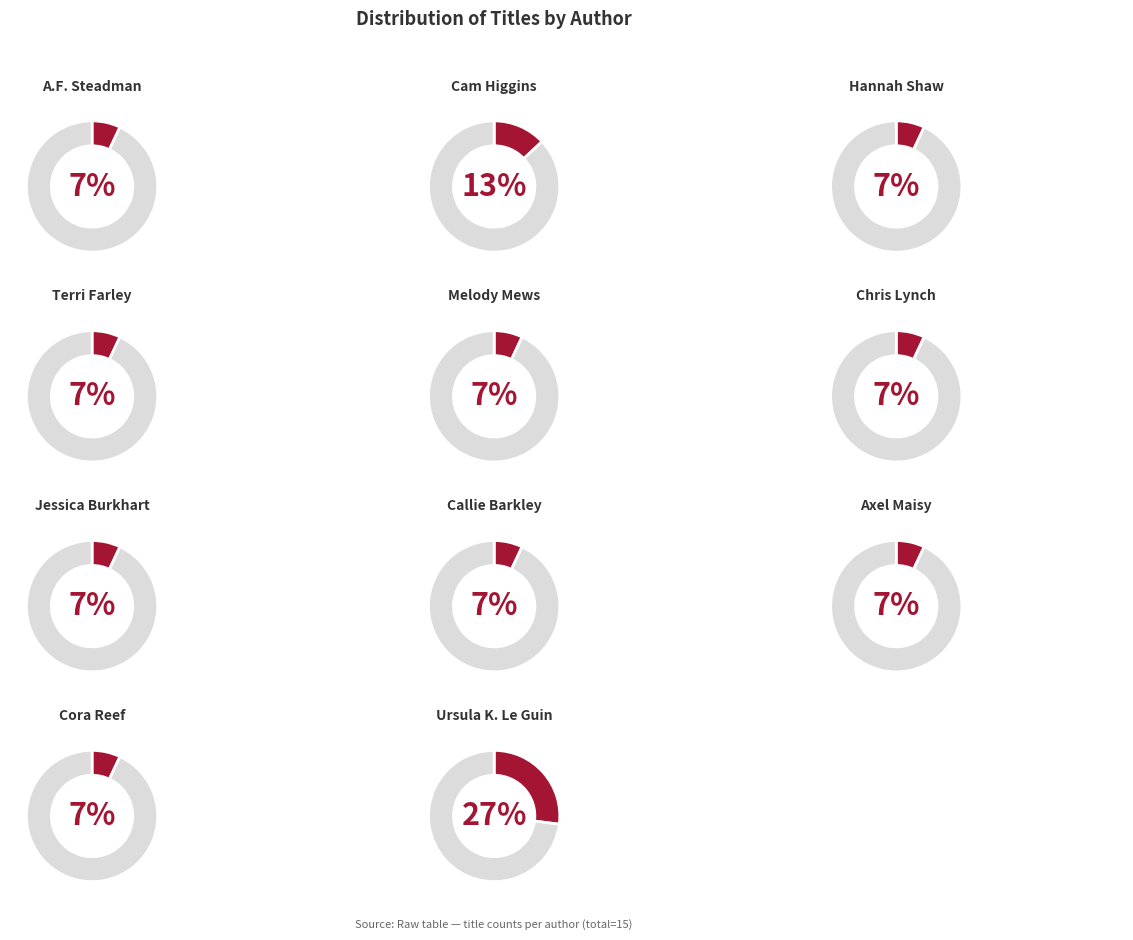

Count the number of slices in the pie.

11